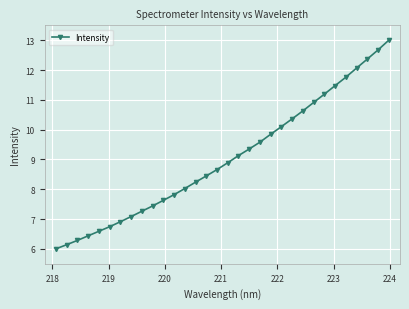

How many distinct data groups are displayed?

1